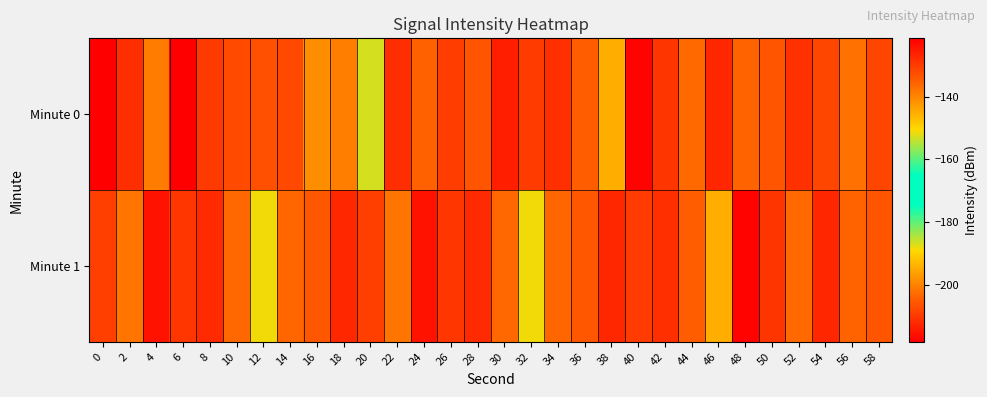

Reading left to right, transcribe all the data shown in this chart.

Minute 0: 0=-218.3	2=-128.0	4=-138.9	6=-121.3	8=-129.8	10=-131.9	12=-132.7	14=-131.9	16=-141.0	18=-139.1	20=-152.8	22=-128.1	24=-135.3	26=-130.2	28=-133.6	30=-125.8	32=-130.0	34=-128.2	36=-134.7	38=-145.1	40=-122.0	42=-129.1	44=-136.3	46=-126.9	48=-135.6	50=-133.5	52=-128.5	54=-131.4	56=-137.4	58=-131.5
Minute 1: 0=-130.5	2=-137.9	4=-124.1	6=-129.1	8=-127.5	10=-136.2	12=-151.1	14=-136.0	16=-133.9	18=-127.1	20=-130.5	22=-137.9	24=-124.1	26=-129.1	28=-127.5	30=-136.2	32=-151.1	34=-136.0	36=-133.9	38=-127.1	40=-130.0	42=-128.2	44=-134.7	46=-145.1	48=-122.0	50=-129.1	52=-136.3	54=-126.9	56=-135.6	58=-133.5